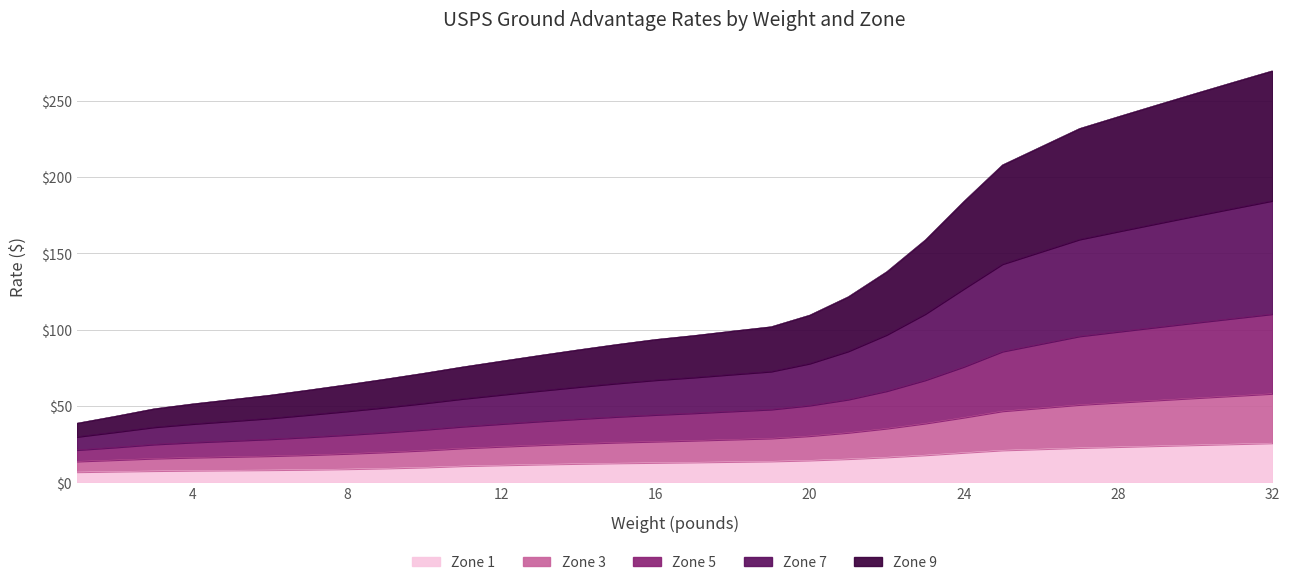

What is the highest value of the Zone 1 series?

25.8